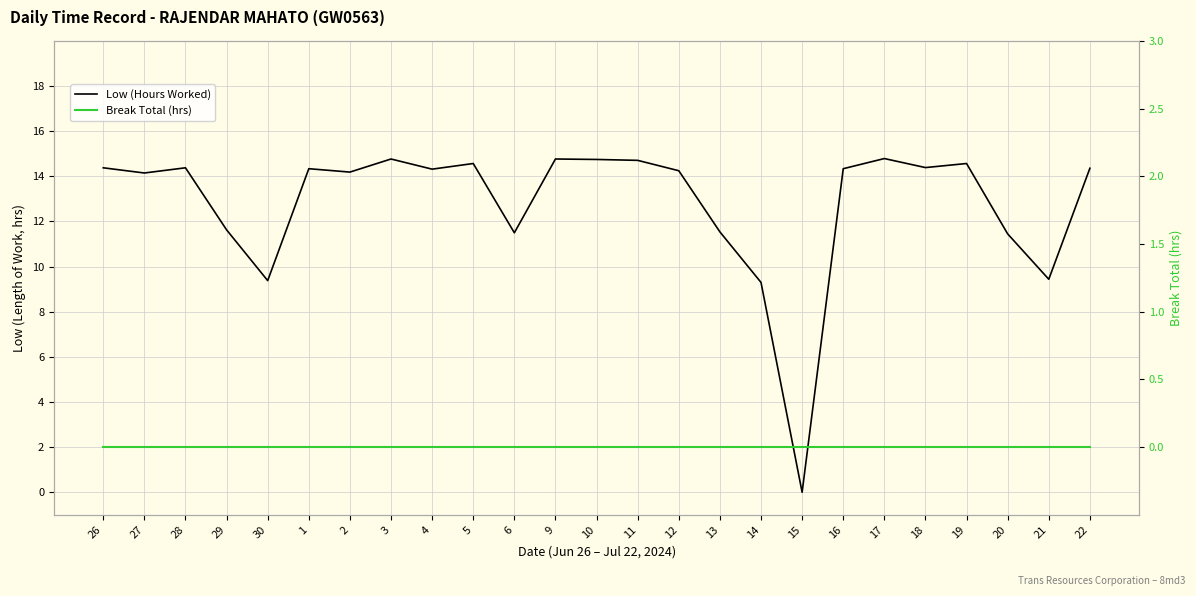

Is it true that Low (Hours Worked) equals 11.5 at 13?

True